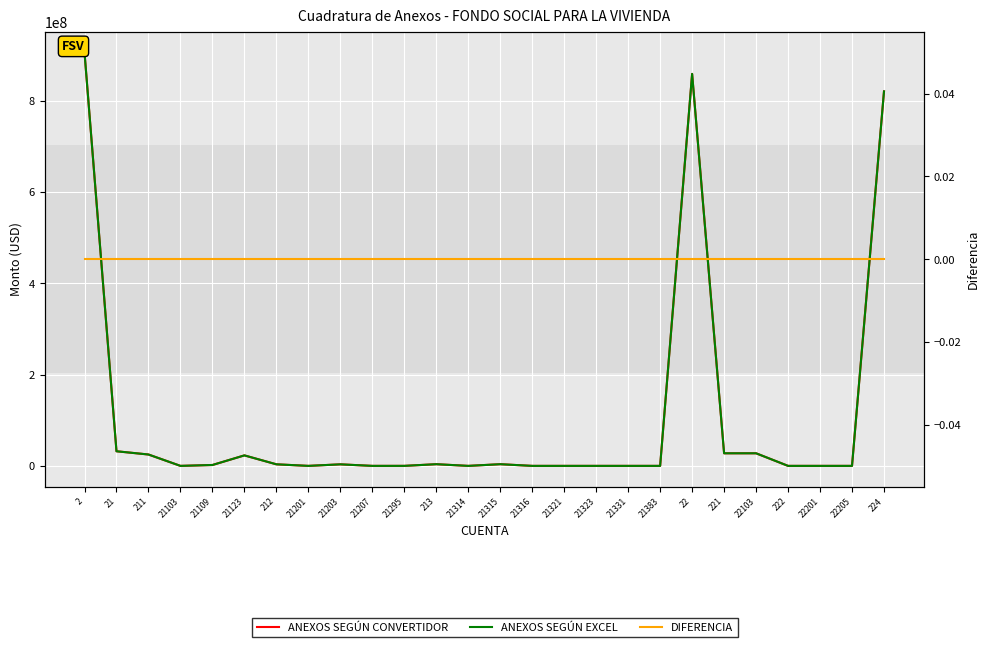

Rank the series by their maximum value, from highest to lowest.

ANEXOS SEGÚN CONVERTIDOR, ANEXOS SEGÚN EXCEL, DIFERENCIA